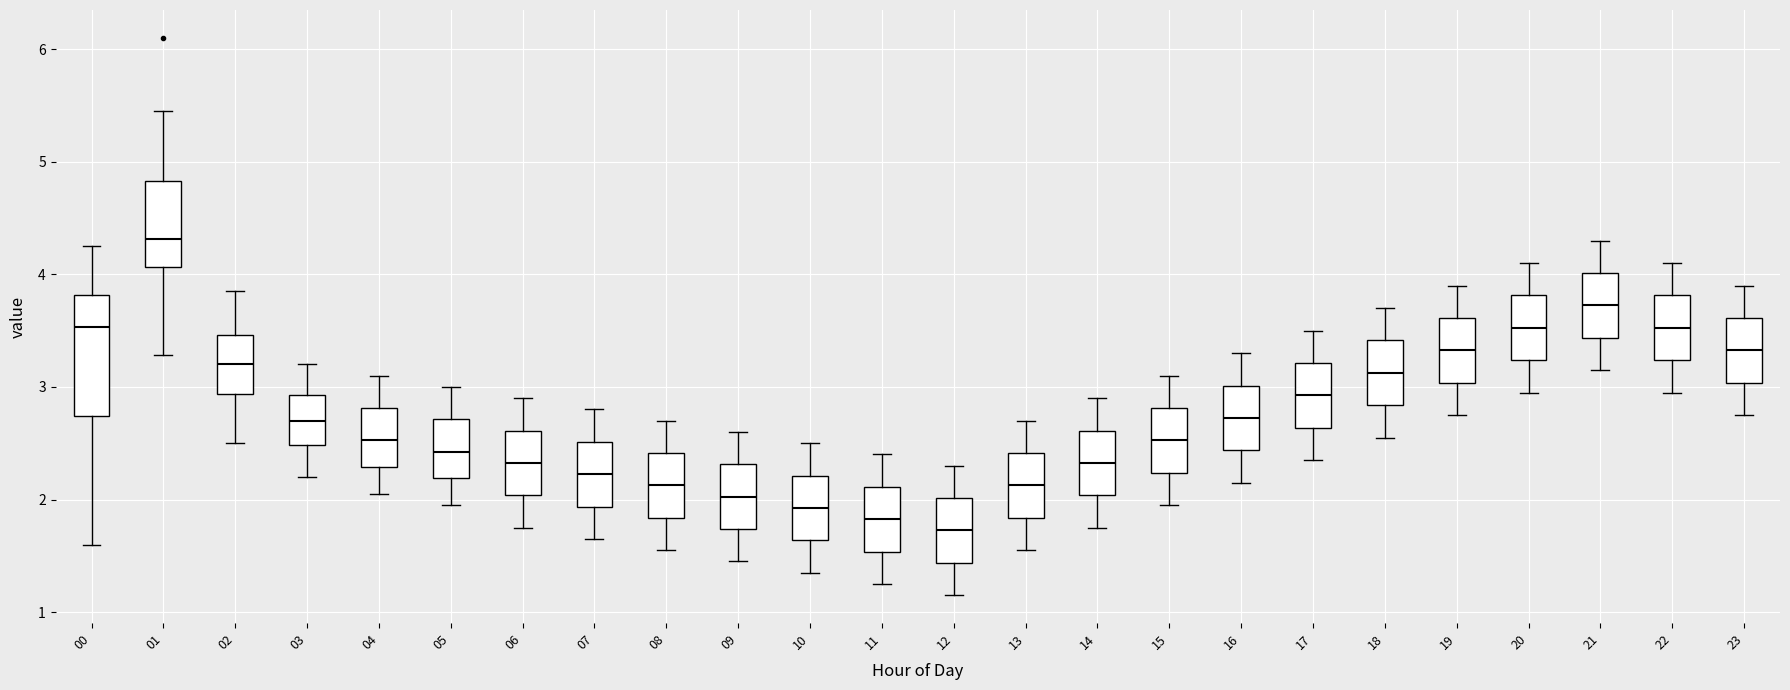

Reading left to right, read every box against the y-axis: the position of its median line, the range the box covers, and the ends of its whiskers. The values are not printed on the chart, so give them approximately, as read against the axis.

00: median 3.5, box 2.7 to 3.8, whiskers 1.6 to 4.3
01: median 4.3, box 4.1 to 4.8, whiskers 3.3 to 5.5
02: median 3.2, box 2.9 to 3.5, whiskers 2.5 to 3.9
03: median 2.7, box 2.5 to 2.9, whiskers 2.2 to 3.2
04: median 2.5, box 2.3 to 2.8, whiskers 2.1 to 3.1
05: median 2.4, box 2.2 to 2.7, whiskers 2.0 to 3.0
06: median 2.3, box 2.0 to 2.6, whiskers 1.8 to 2.9
07: median 2.2, box 1.9 to 2.5, whiskers 1.7 to 2.8
08: median 2.1, box 1.8 to 2.4, whiskers 1.6 to 2.7
09: median 2.0, box 1.7 to 2.3, whiskers 1.5 to 2.6
10: median 1.9, box 1.6 to 2.2, whiskers 1.4 to 2.5
11: median 1.8, box 1.5 to 2.1, whiskers 1.3 to 2.4
12: median 1.7, box 1.4 to 2.0, whiskers 1.2 to 2.3
13: median 2.1, box 1.8 to 2.4, whiskers 1.6 to 2.7
14: median 2.3, box 2.0 to 2.6, whiskers 1.8 to 2.9
15: median 2.5, box 2.2 to 2.8, whiskers 2.0 to 3.1
16: median 2.7, box 2.4 to 3.0, whiskers 2.2 to 3.3
17: median 2.9, box 2.6 to 3.2, whiskers 2.4 to 3.5
18: median 3.1, box 2.8 to 3.4, whiskers 2.6 to 3.7
19: median 3.3, box 3.0 to 3.6, whiskers 2.8 to 3.9
20: median 3.5, box 3.2 to 3.8, whiskers 3.0 to 4.1
21: median 3.7, box 3.4 to 4.0, whiskers 3.2 to 4.3
22: median 3.5, box 3.2 to 3.8, whiskers 3.0 to 4.1
23: median 3.3, box 3.0 to 3.6, whiskers 2.8 to 3.9